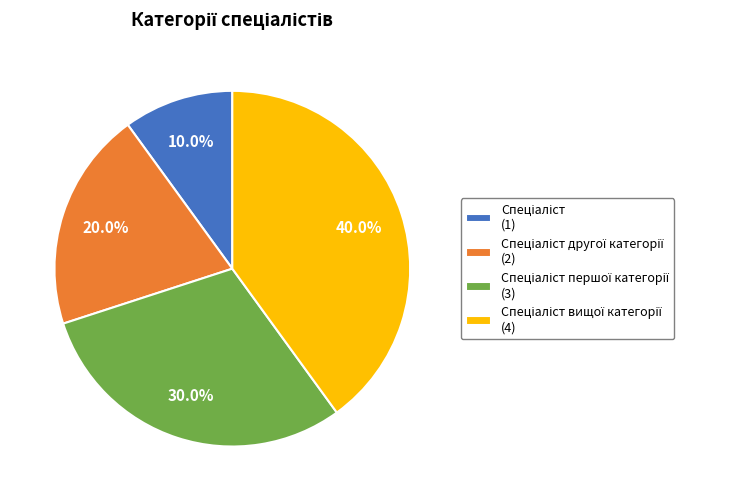

To the nearest percent, what is the average slice percentage?

25%